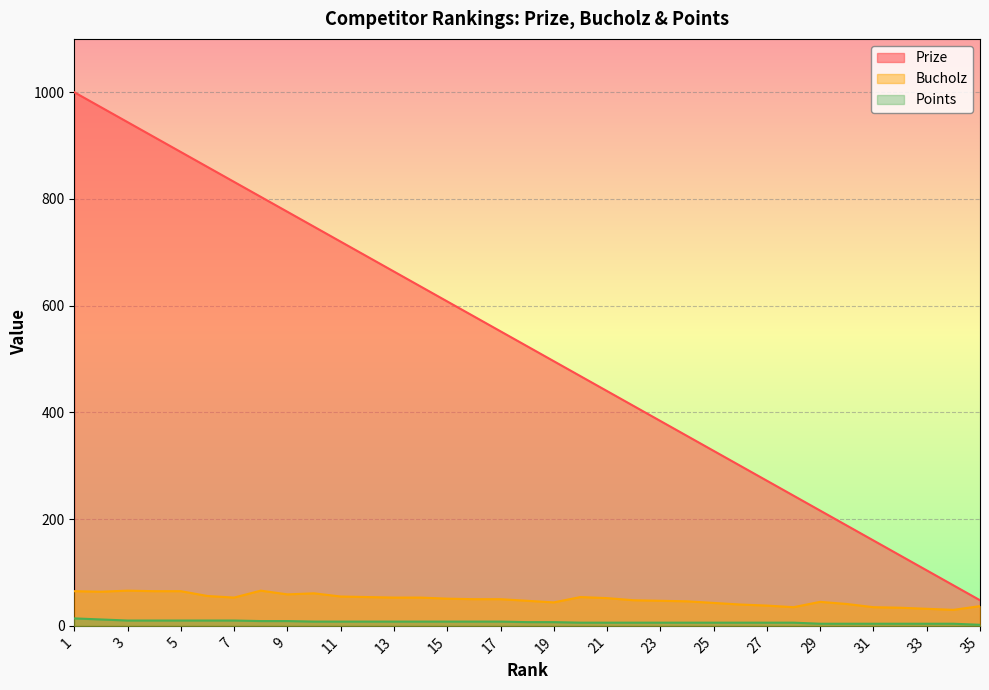

Does the chart display data point markers on the line(s)?

No